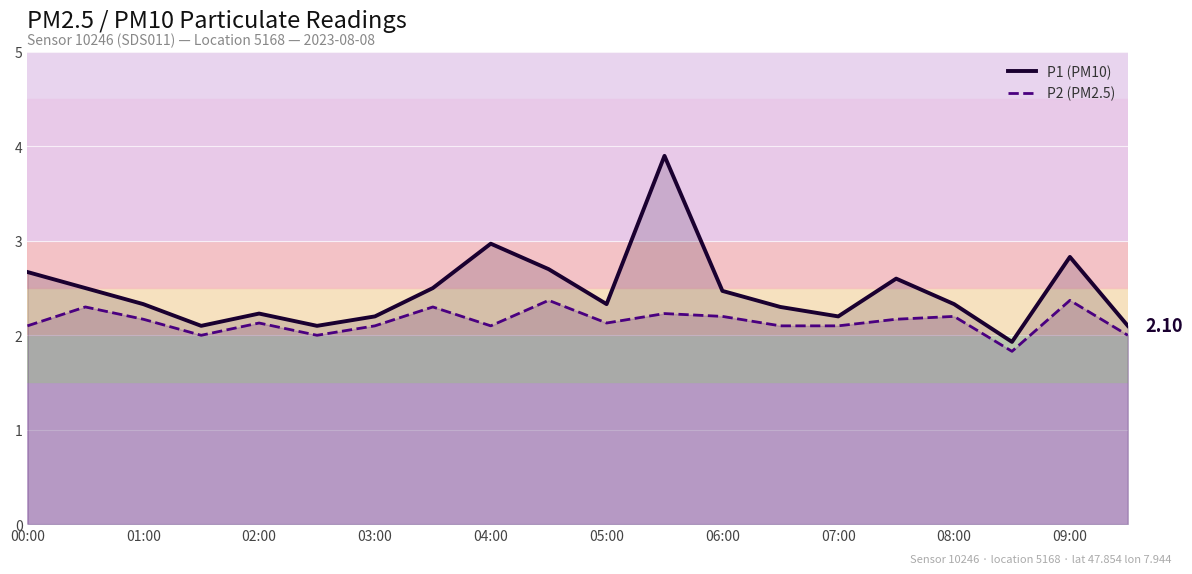

Where is P1 (PM10) nearest to the value 2?

17